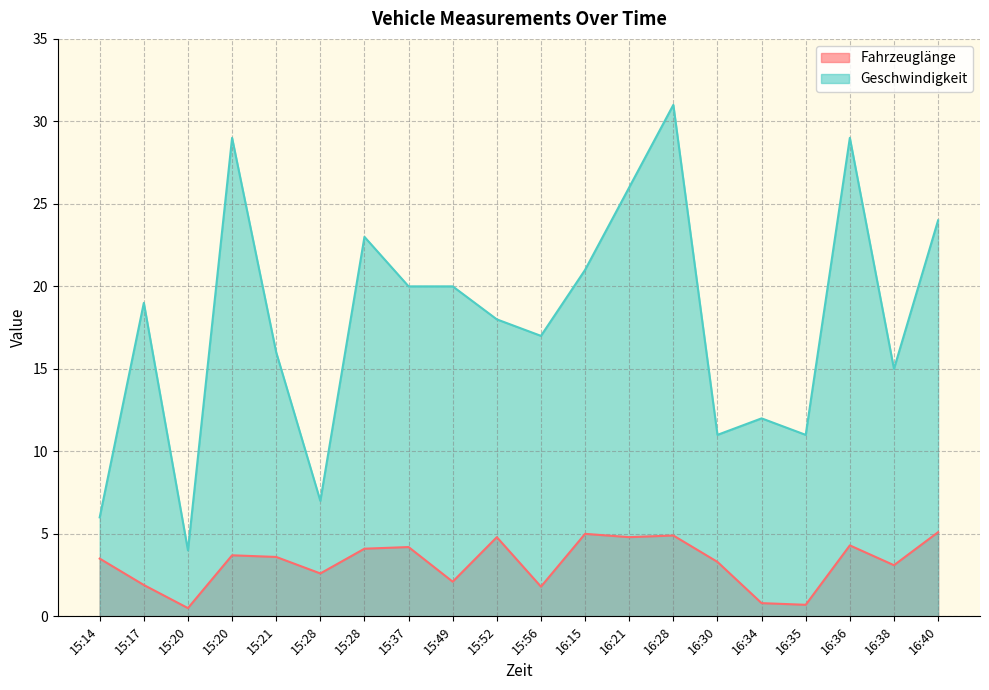

How many series are shown in this chart?

2